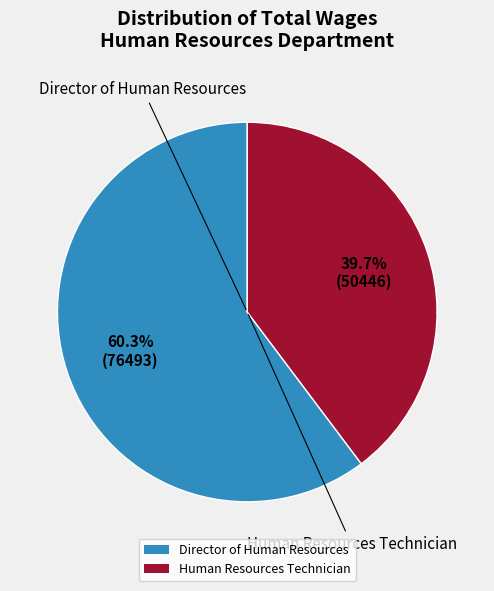

What percentage is the Director of Human Resources slice, to the nearest percent?

60%